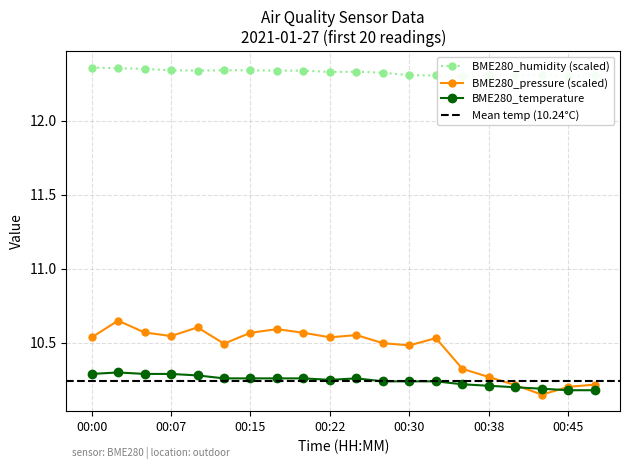

Which category has the lowest value across all series?

00:43